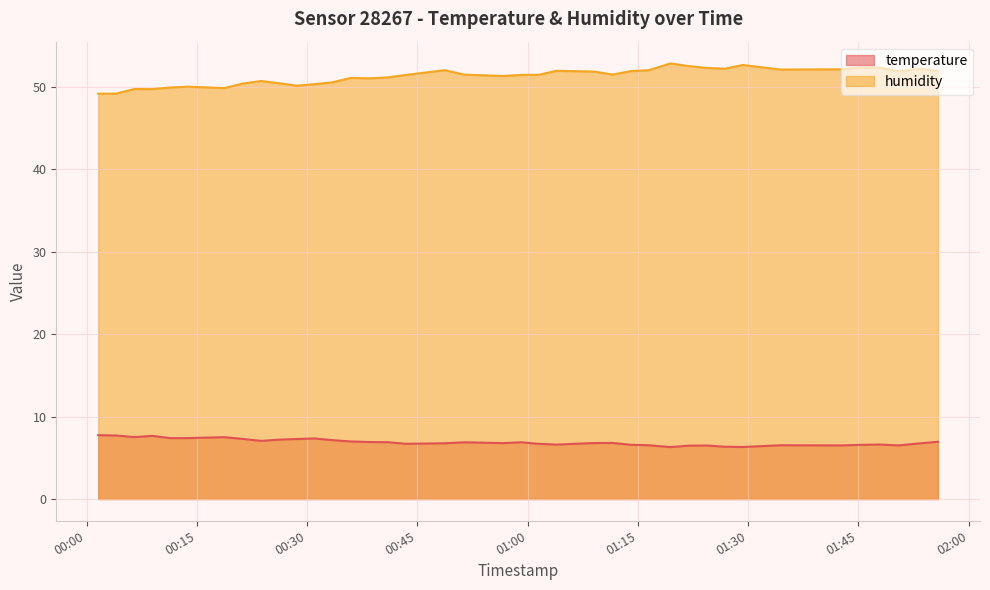

Which series has the largest total across all categories?

humidity